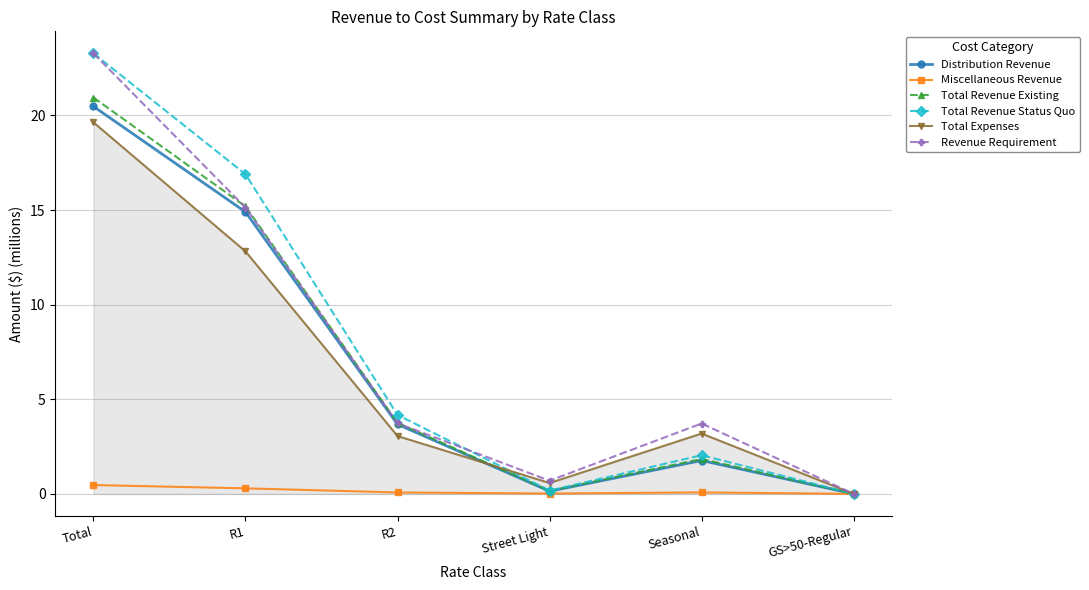

Count the number of categories in the chart.

6